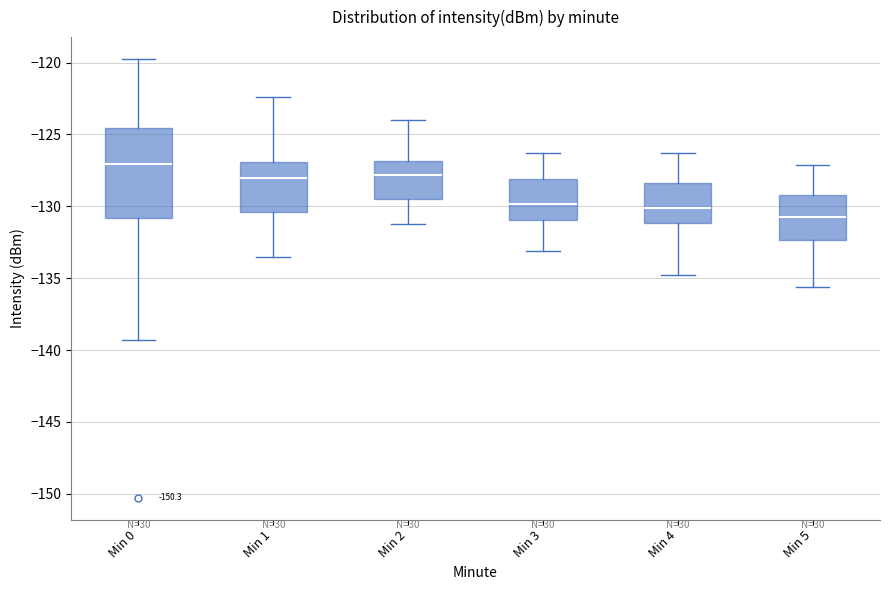

Which box's median line is the highest?

Min 0